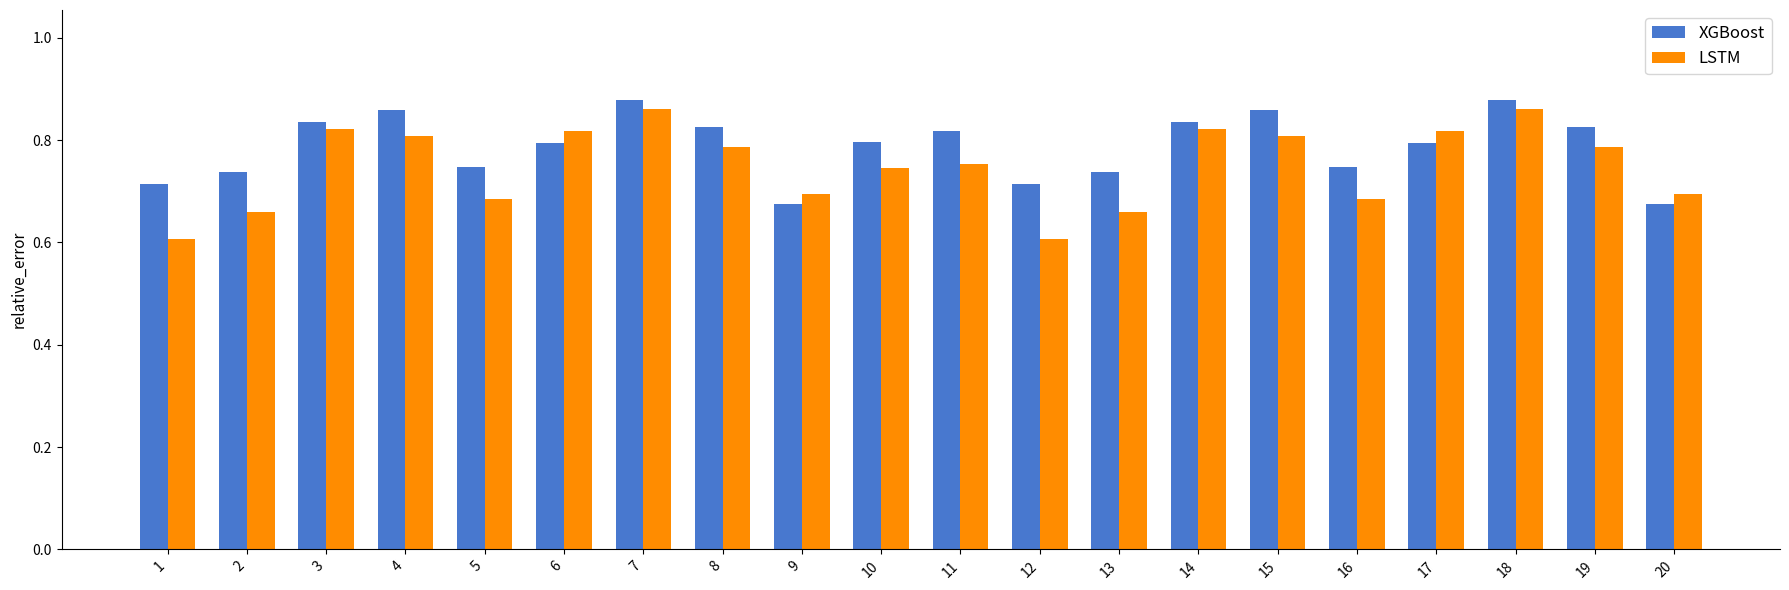

List the series in order of their peak value, lowest first.

LSTM, XGBoost